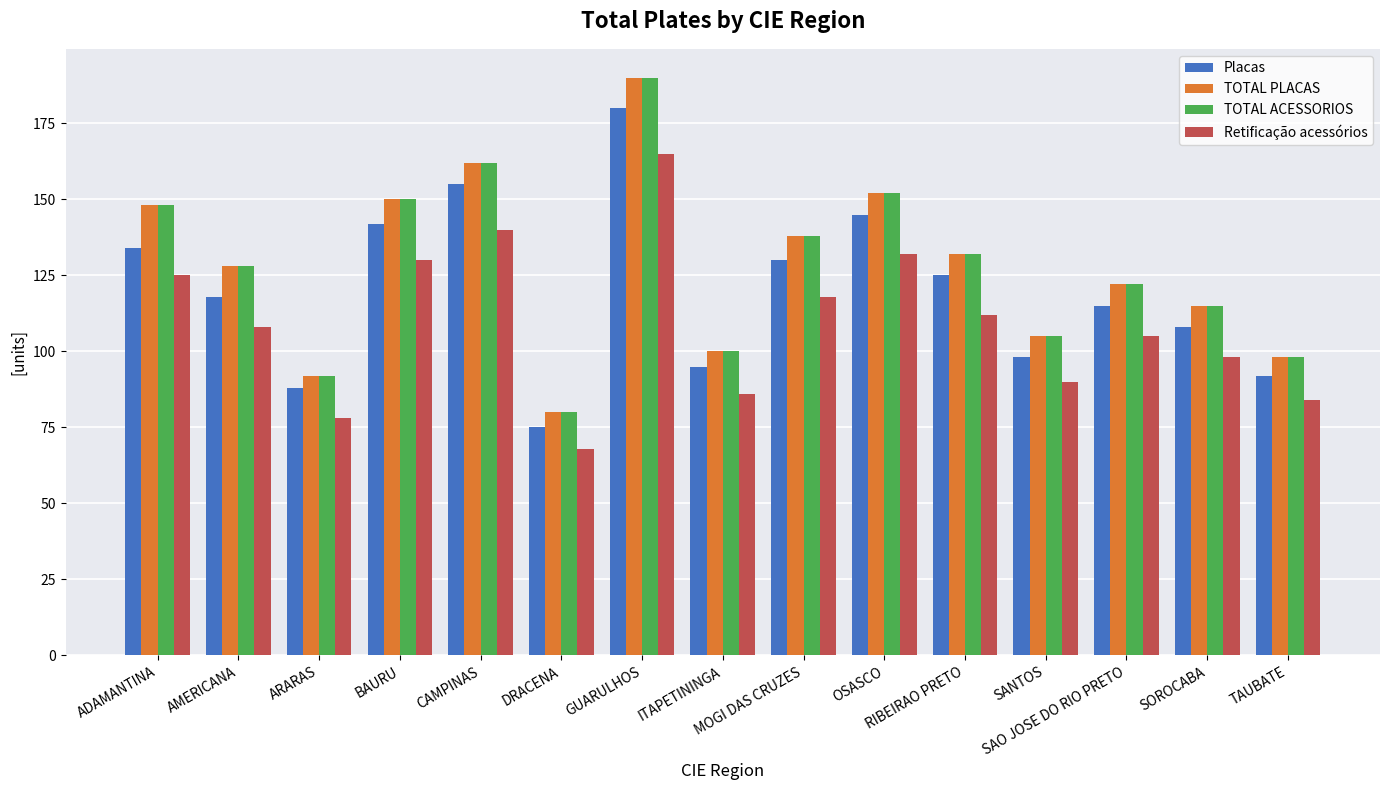

Reading left to right, extract all data points from this chart.

Placas: 134	118	88	142	155	75	180	95	130	145	125	98	115	108	92
TOTAL PLACAS: 148	128	92	150	162	80	190	100	138	152	132	105	122	115	98
TOTAL ACESSORIOS: 148	128	92	150	162	80	190	100	138	152	132	105	122	115	98
Retificação acessórios: 125	108	78	130	140	68	165	86	118	132	112	90	105	98	84